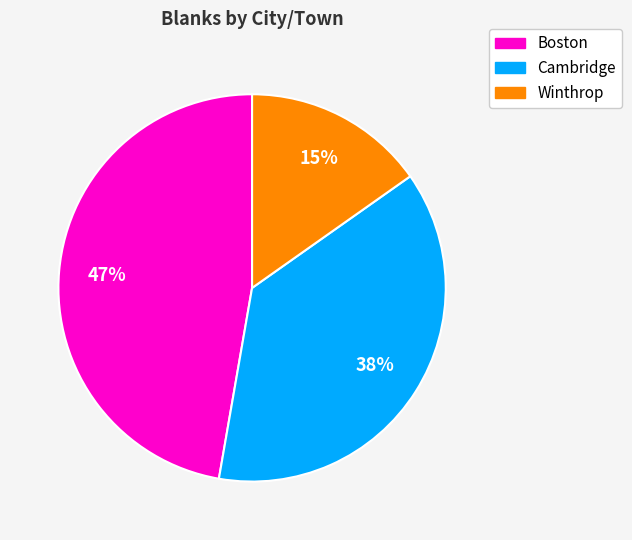

Which category has the smallest portion of the pie?

Winthrop